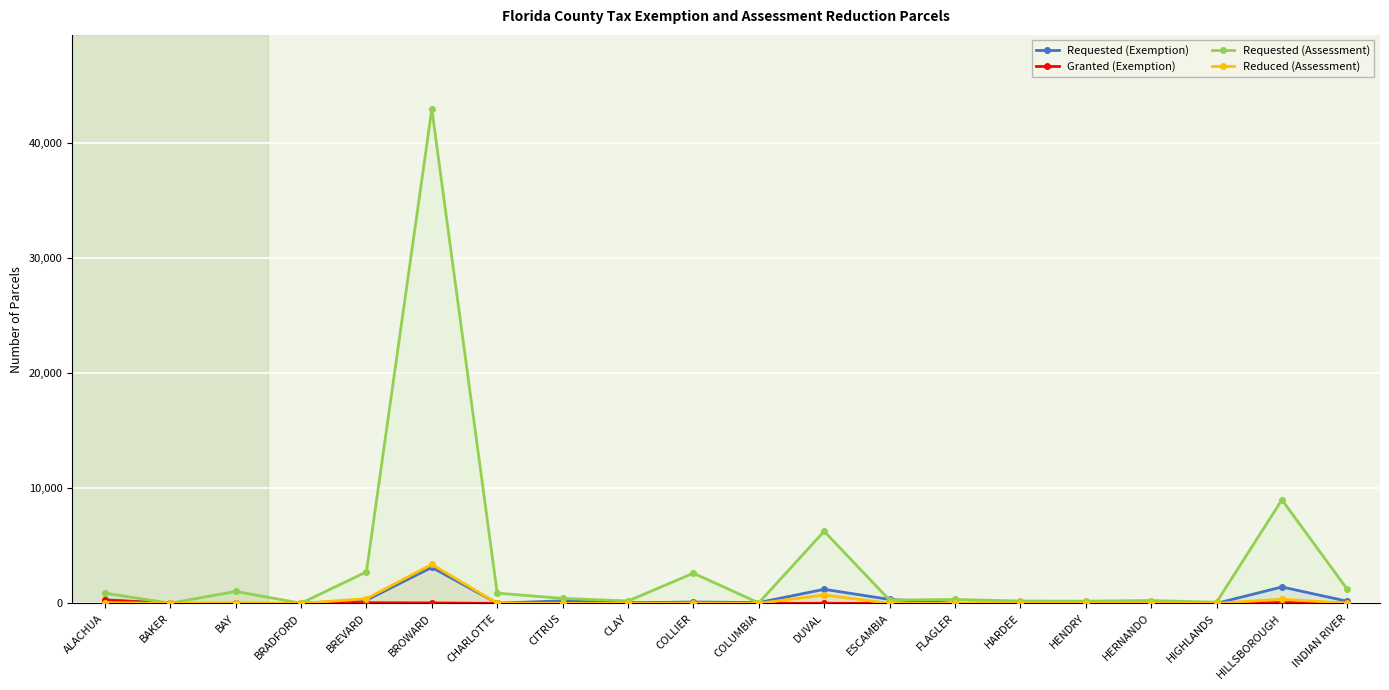

At which category does Requested (Exemption) reach its first local valley?

BAKER